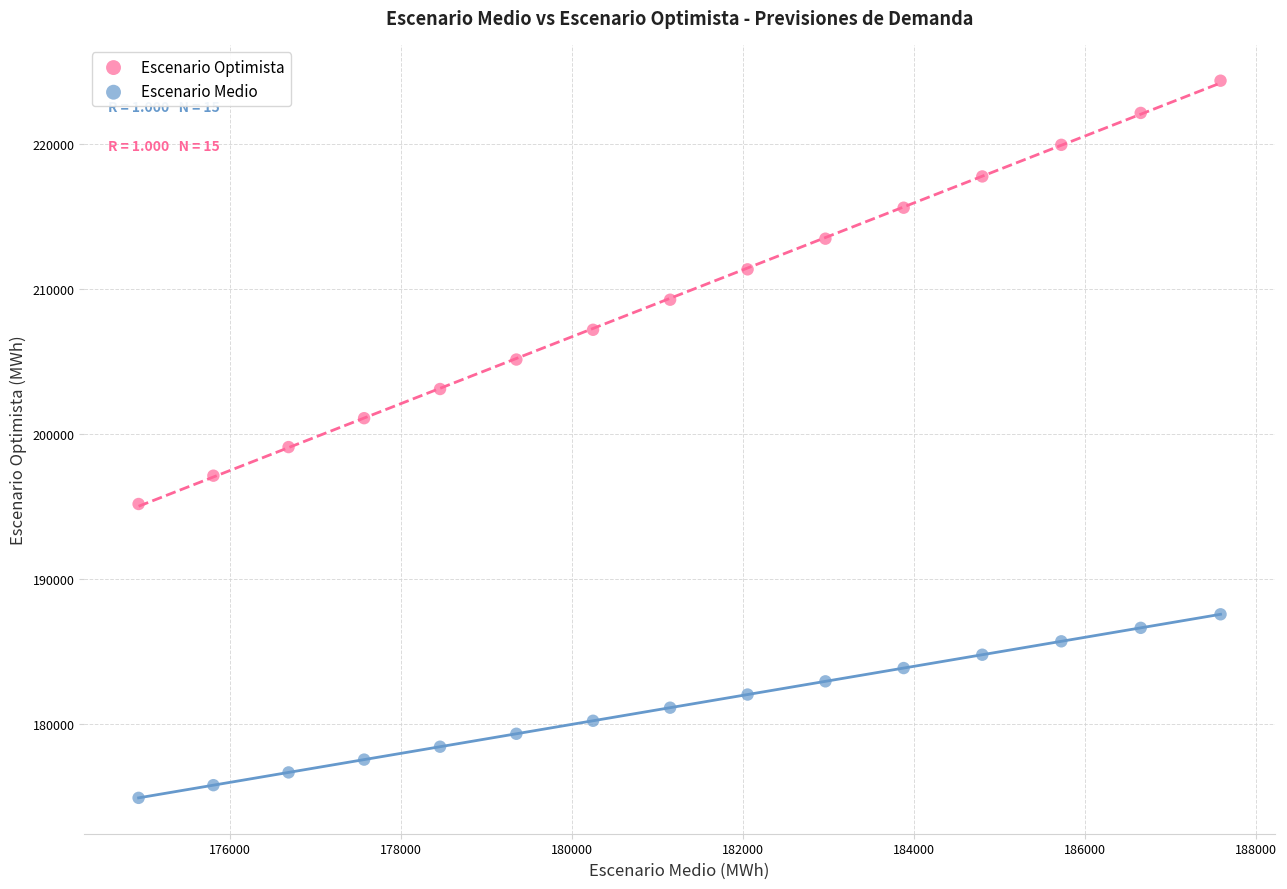

Which series contains the lowest Y value?

Escenario Medio